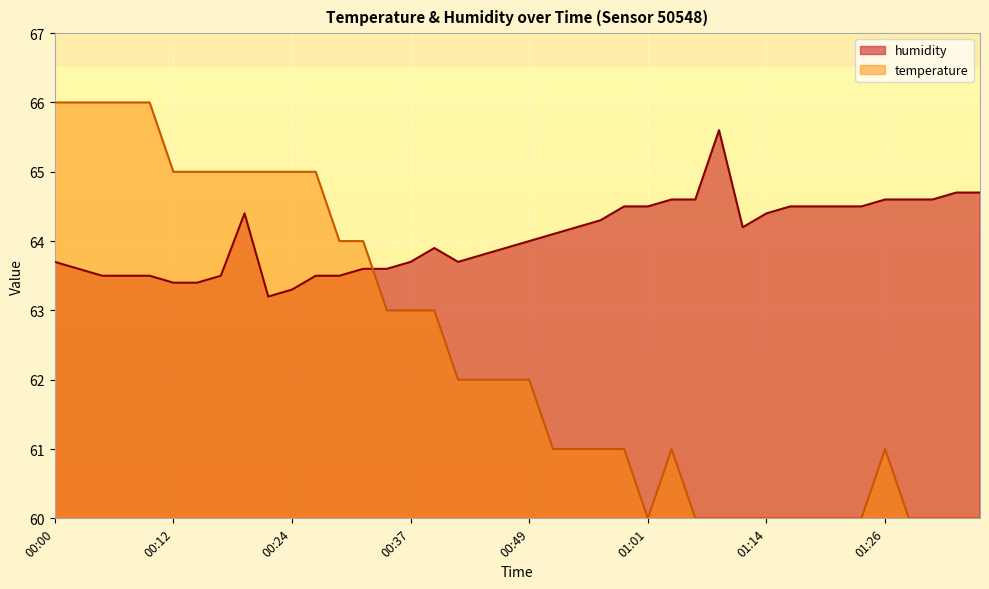

Which series ends up on top after the final intersection of humidity and temperature?

humidity